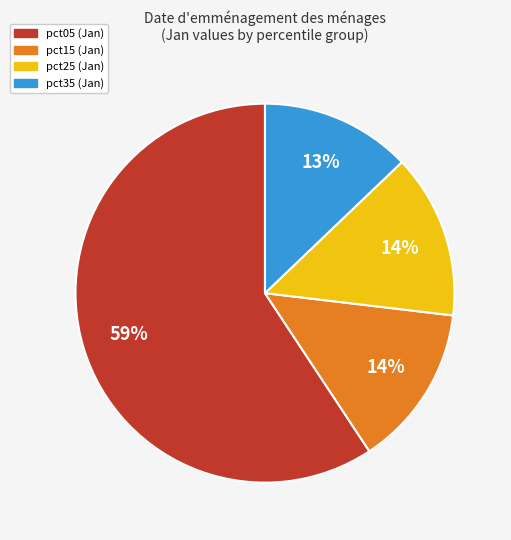

How many segments does this pie chart have?

4